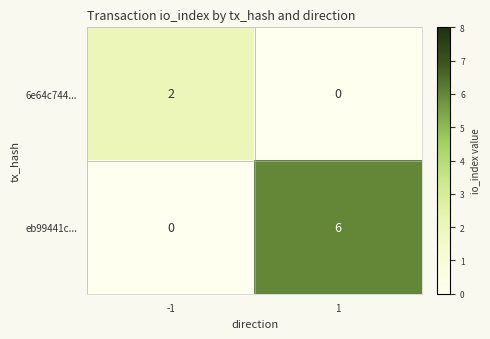

Which series has the largest total across all categories?

eb99441c...